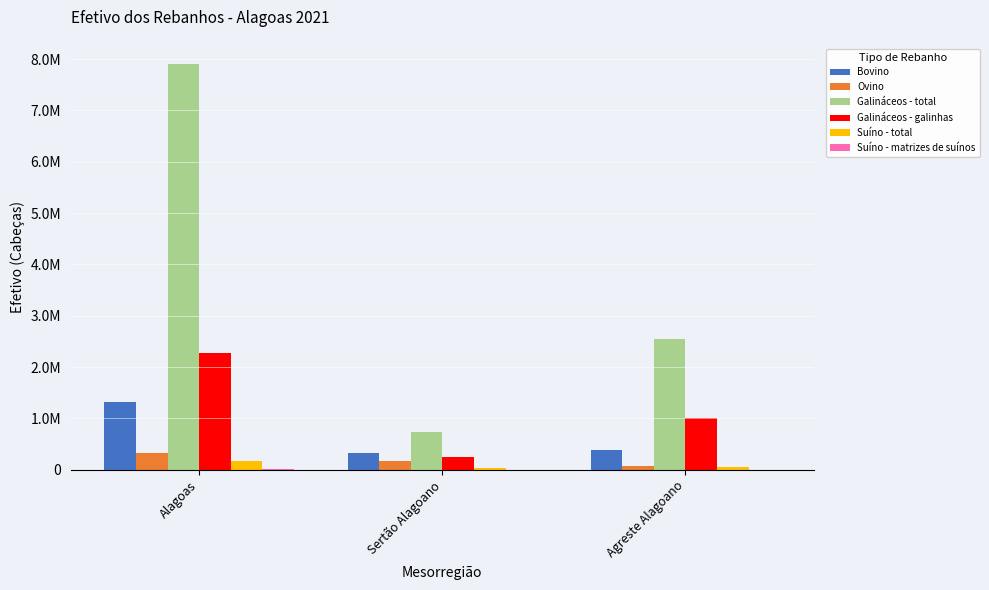

Are the bars grouped side by side (vs. stacked)?

Yes